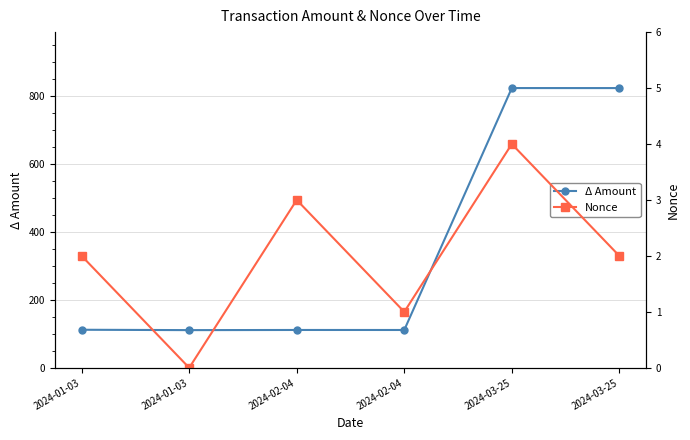

True or false: Nonce has a value of 1.0 at 2024-02-04.

True